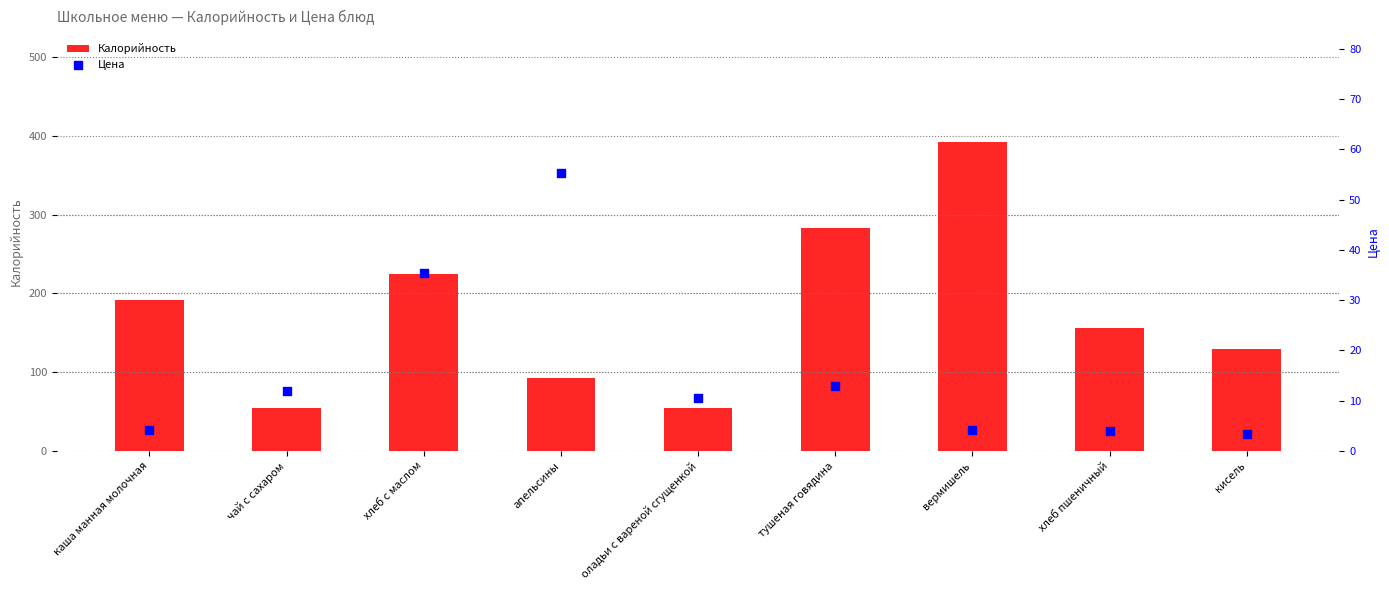

What is the total value across all series at кисель?

133.3